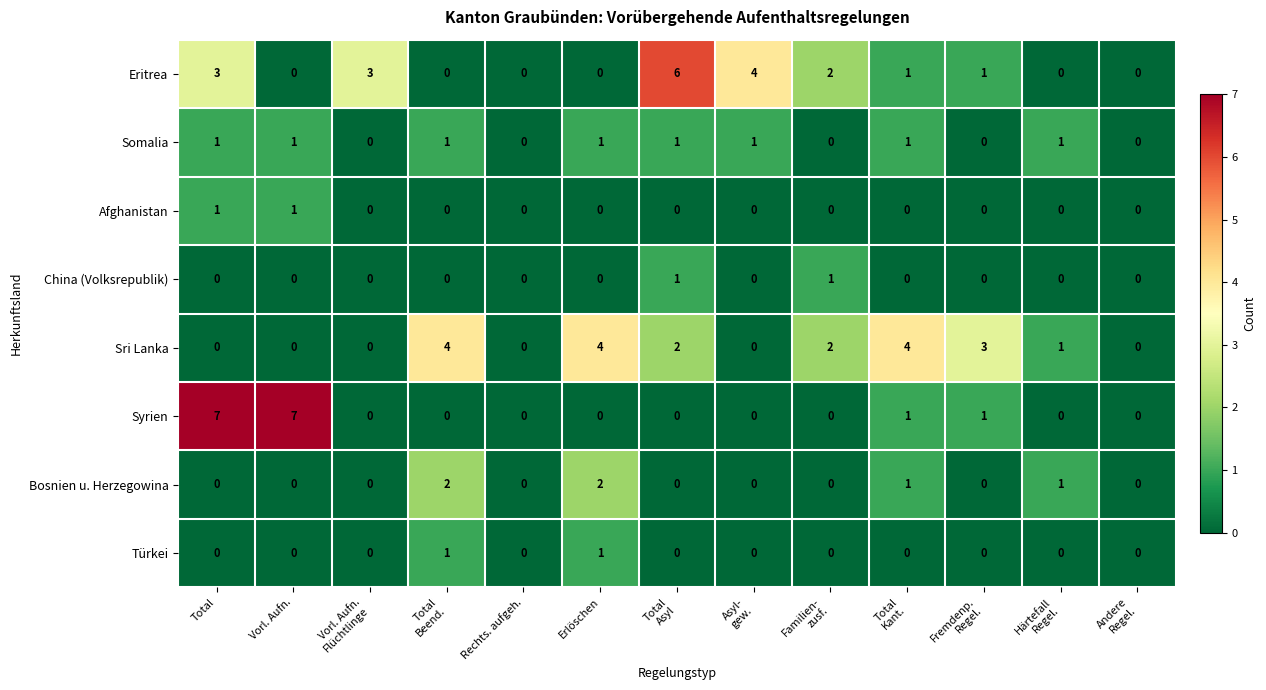

Is it true that Sri Lanka equals 0 at Vorl. Aufn.?

True